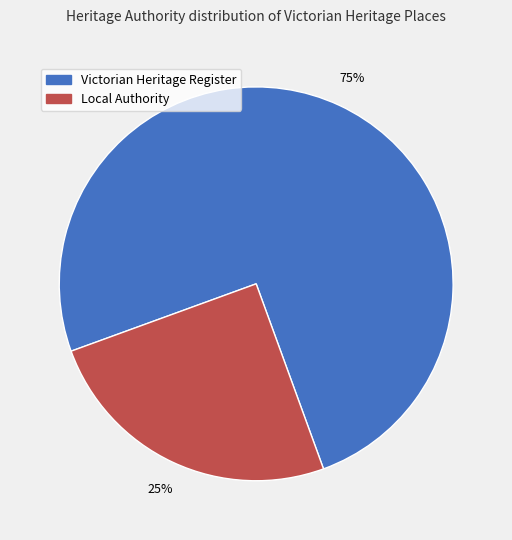

Does any single category account for the majority?

Yes